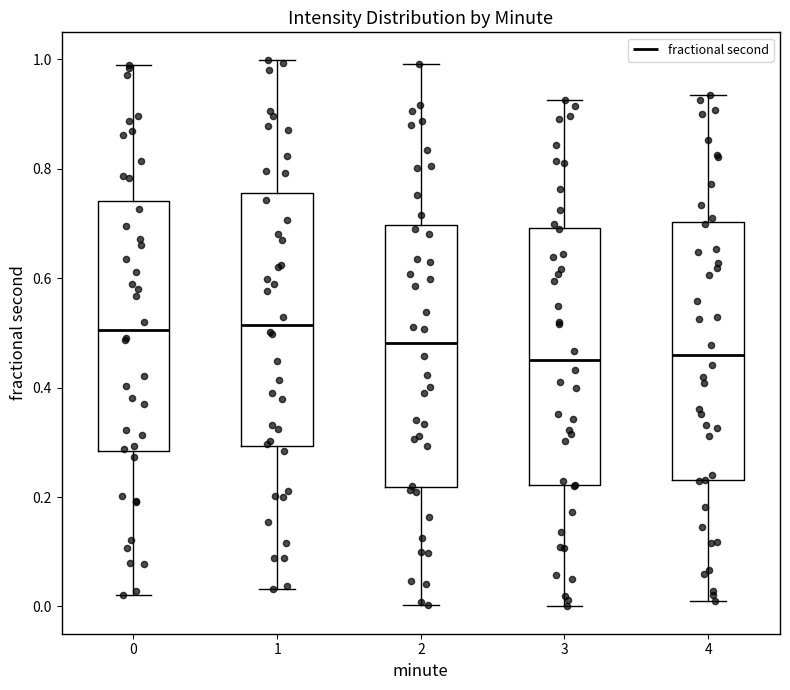

Where does the lower whisker of the box at x = 1 end on the y-axis? The values are not printed on the chart, so give them approximately, as read against the axis.

0.04